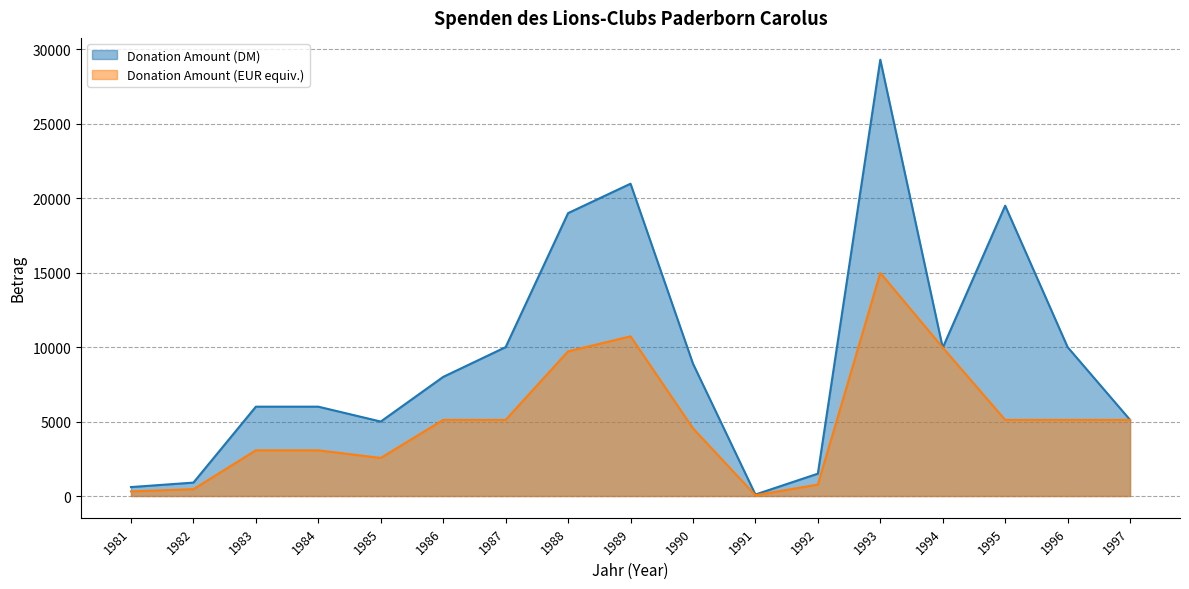

At 1984, list the series in order from smallest to largest.

Donation Amount (EUR equiv.), Donation Amount (DM)